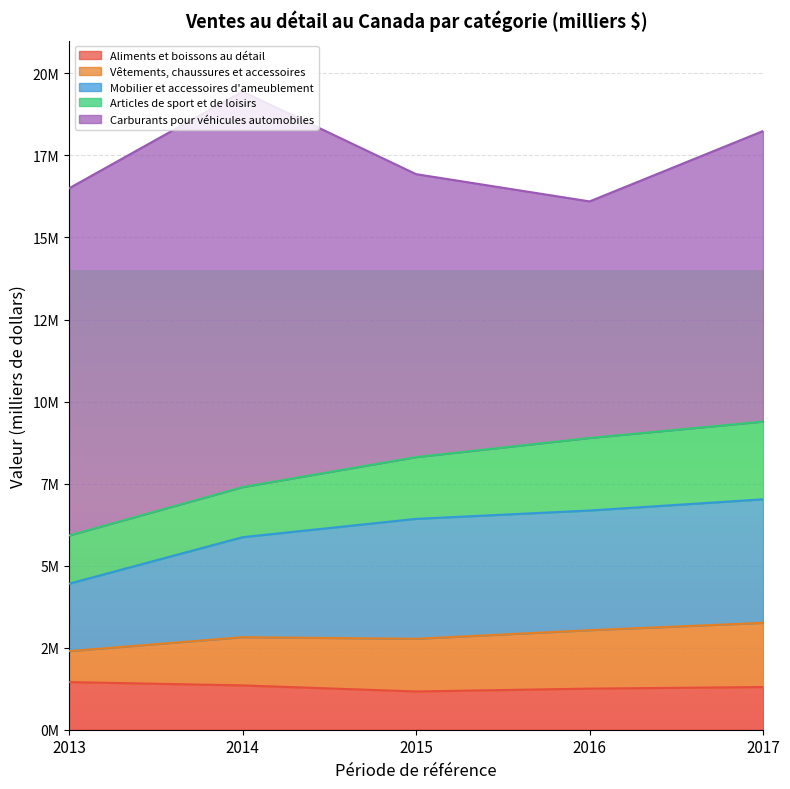

At which label does Articles de sport et de loisirs first exceed 1881874?

2016